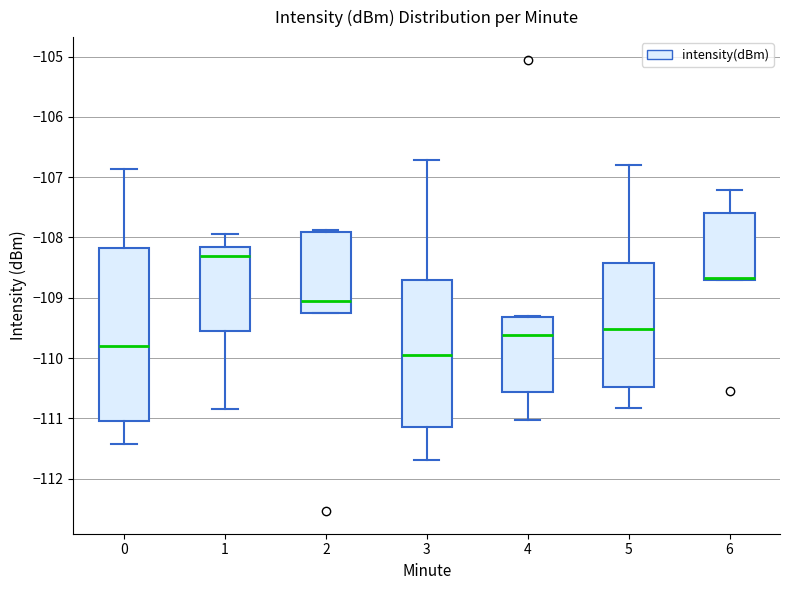

Where is the lower edge of the box at x = 6 on the y-axis? The values are not printed on the chart, so give them approximately, as read against the axis.

-108.7